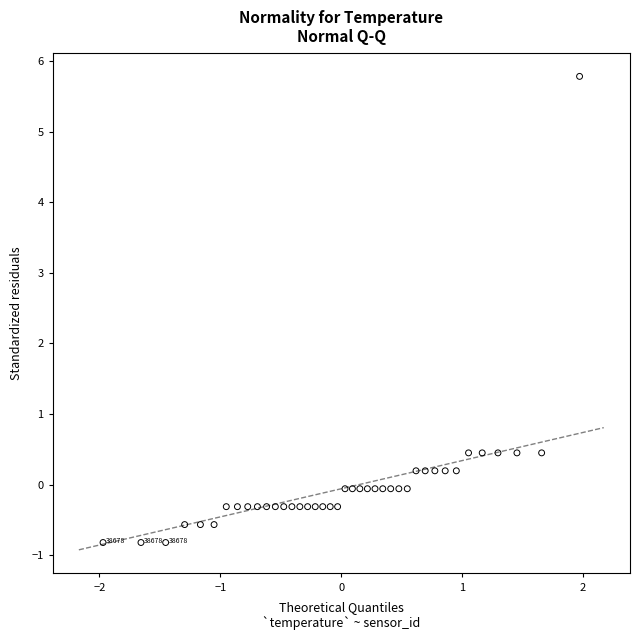

What is the range of Y values (max minus min)?

6.6